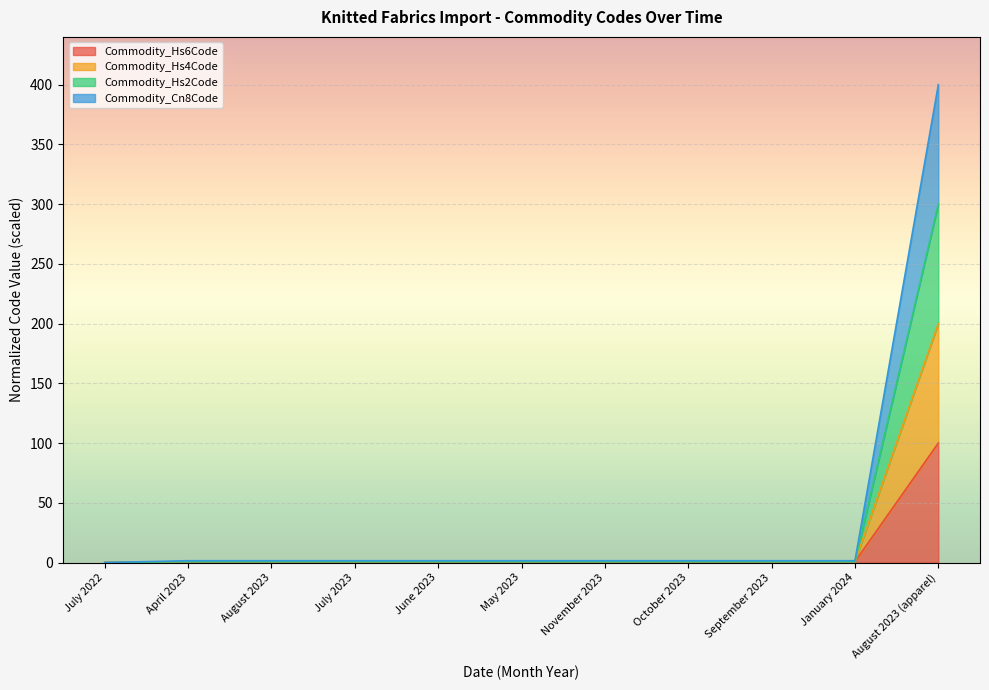

List the labels in order of Commodity_Cn8Code value, largest first.

August 2023 (apparel), April 2023, August 2023, July 2023, June 2023, May 2023, November 2023, October 2023, September 2023, January 2024, July 2022